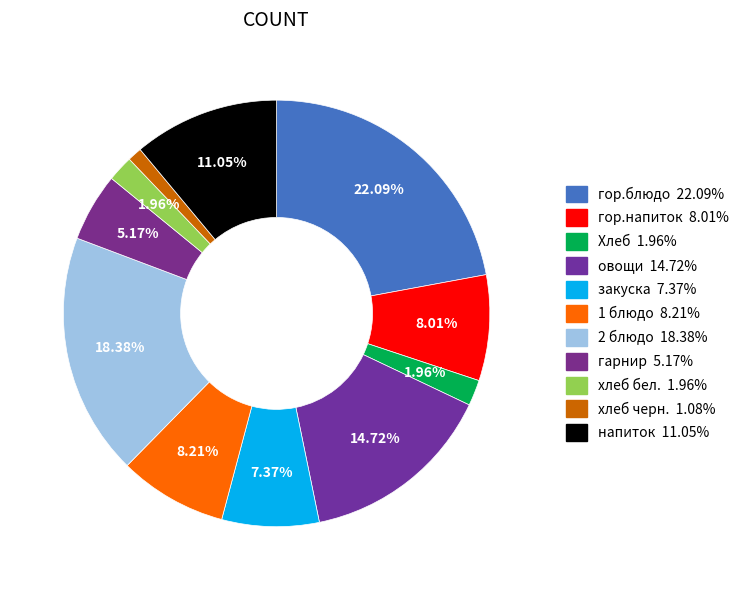

Count the number of slices in the pie.

11